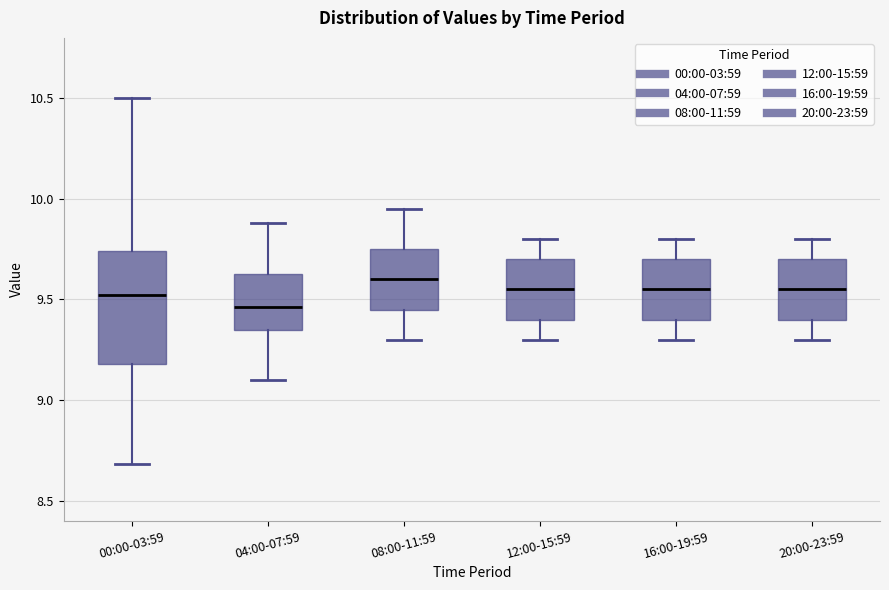

Where is the lower edge of the box for 12:00-15:59 on the y-axis? The values are not printed on the chart, so give them approximately, as read against the axis.

9.40